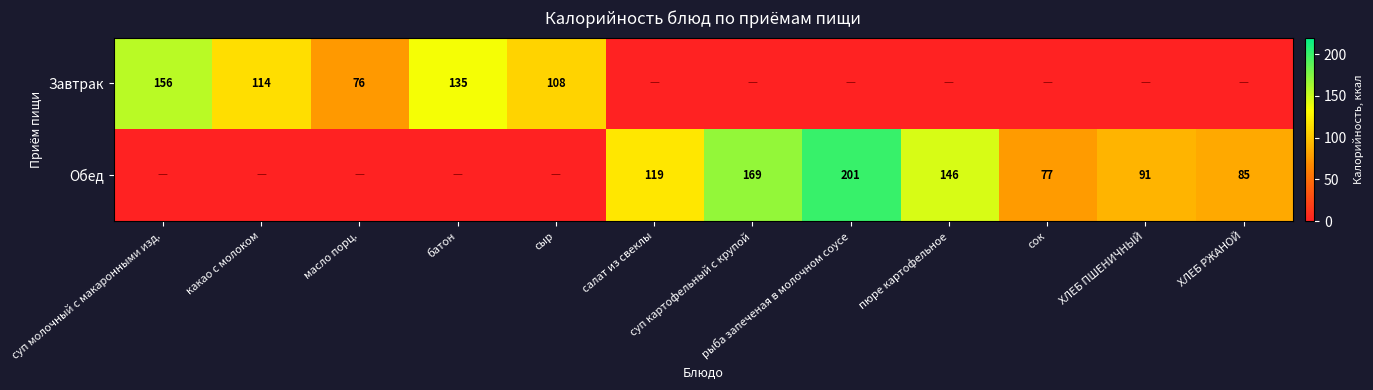

The value of Обед at ХЛЕБ ПШЕНИЧНЫЙ is 159. True or false?

False